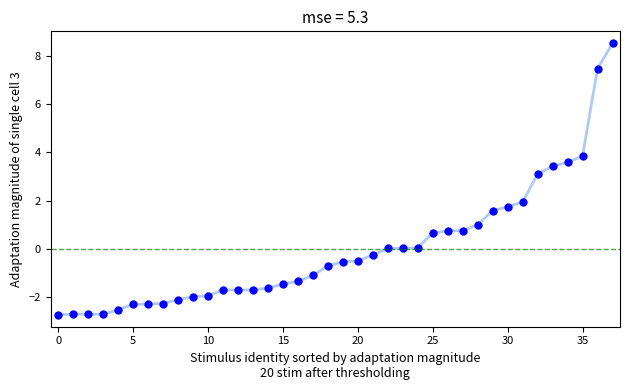

What is the maximum value shown in the chart?

8.5